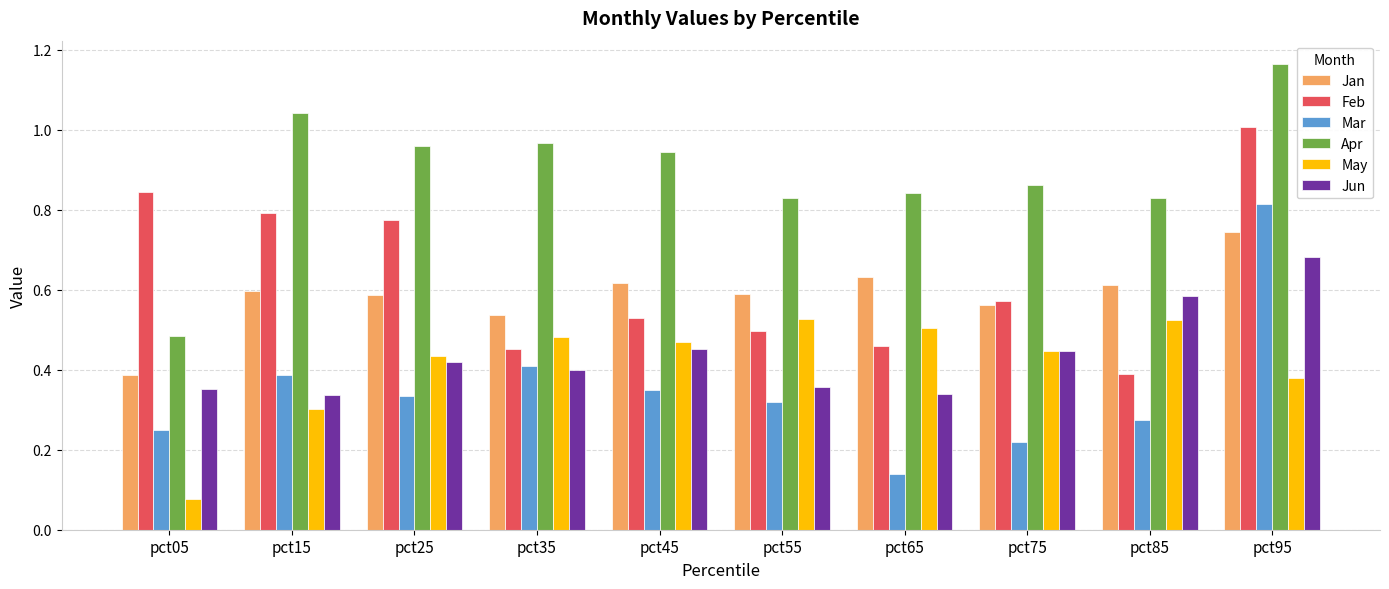

Between pct45 and pct95, which series saw the biggest shift?

Feb